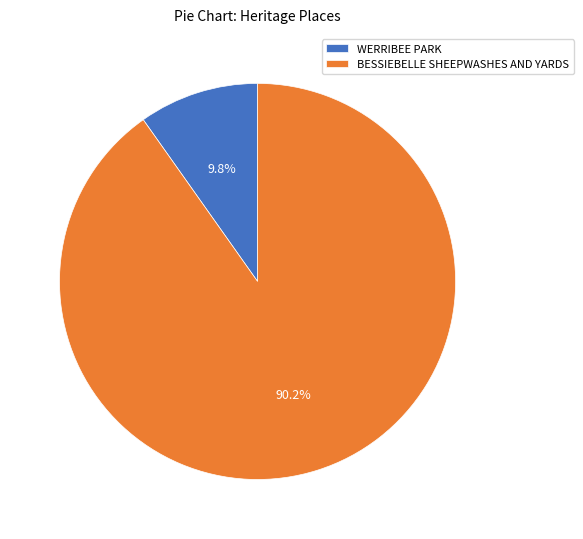

Count the number of slices in the pie.

2